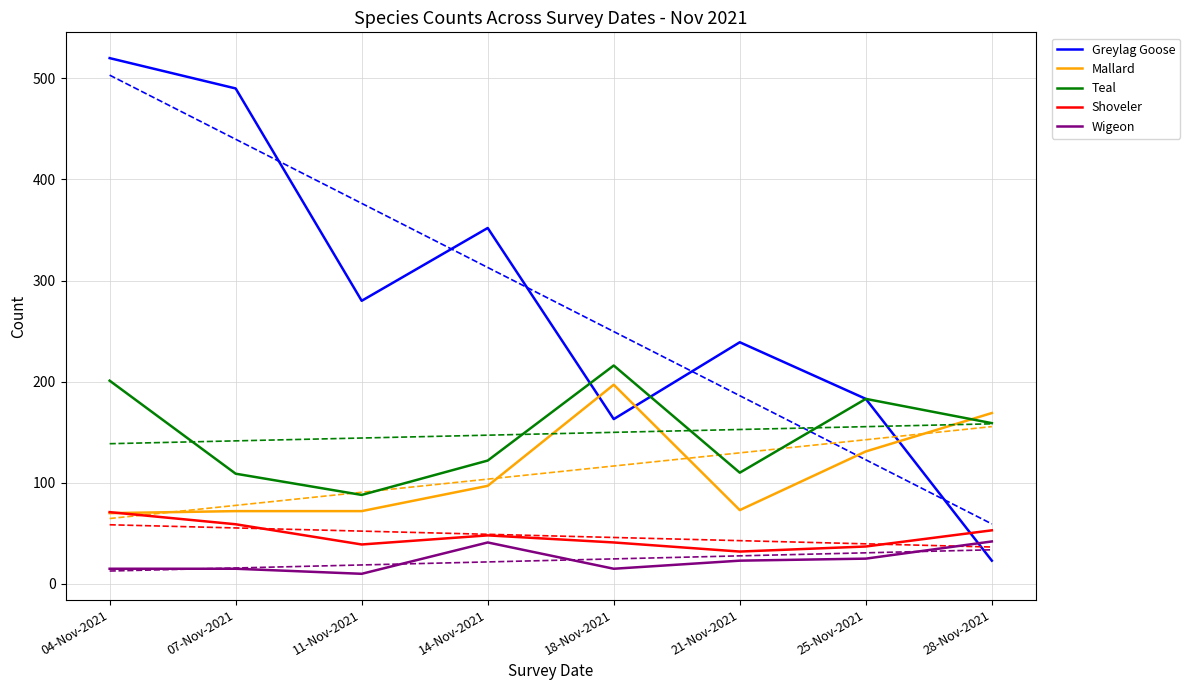

How many series are shown in this chart?

5